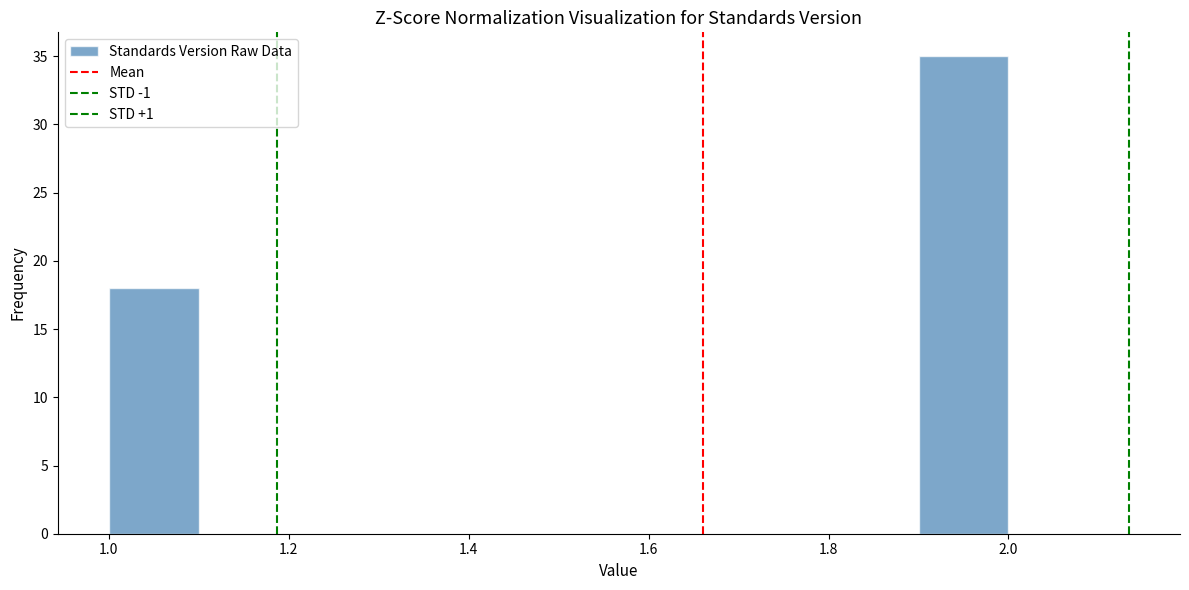

Reading left to right, transcribe this chart: for each bar, give the range it covers on the x-axis and its height. The values are not printed on the chart, so give them approximately, as read against the axis.

1.0 to 1.1: 18
1.1 to 1.2: 0
1.2 to 1.3: 0
1.3 to 1.4: 0
1.4 to 1.5: 0
1.5 to 1.6: 0
1.6 to 1.7: 0
1.7 to 1.8: 0
1.8 to 1.9: 0
1.9 to 2.0: 35